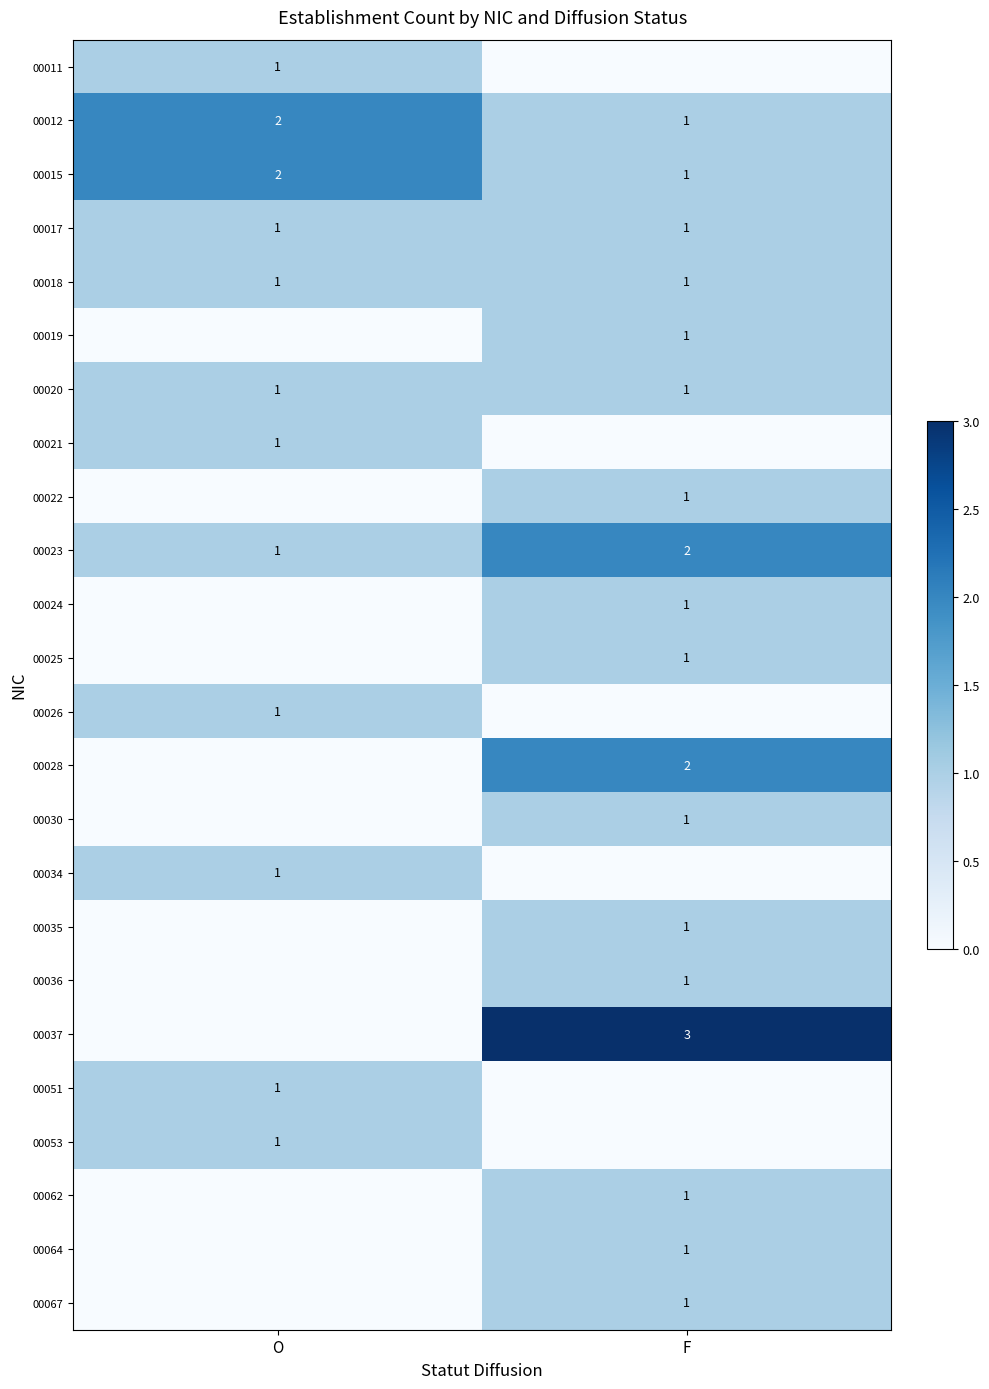

How many categories are shown in the chart?

2